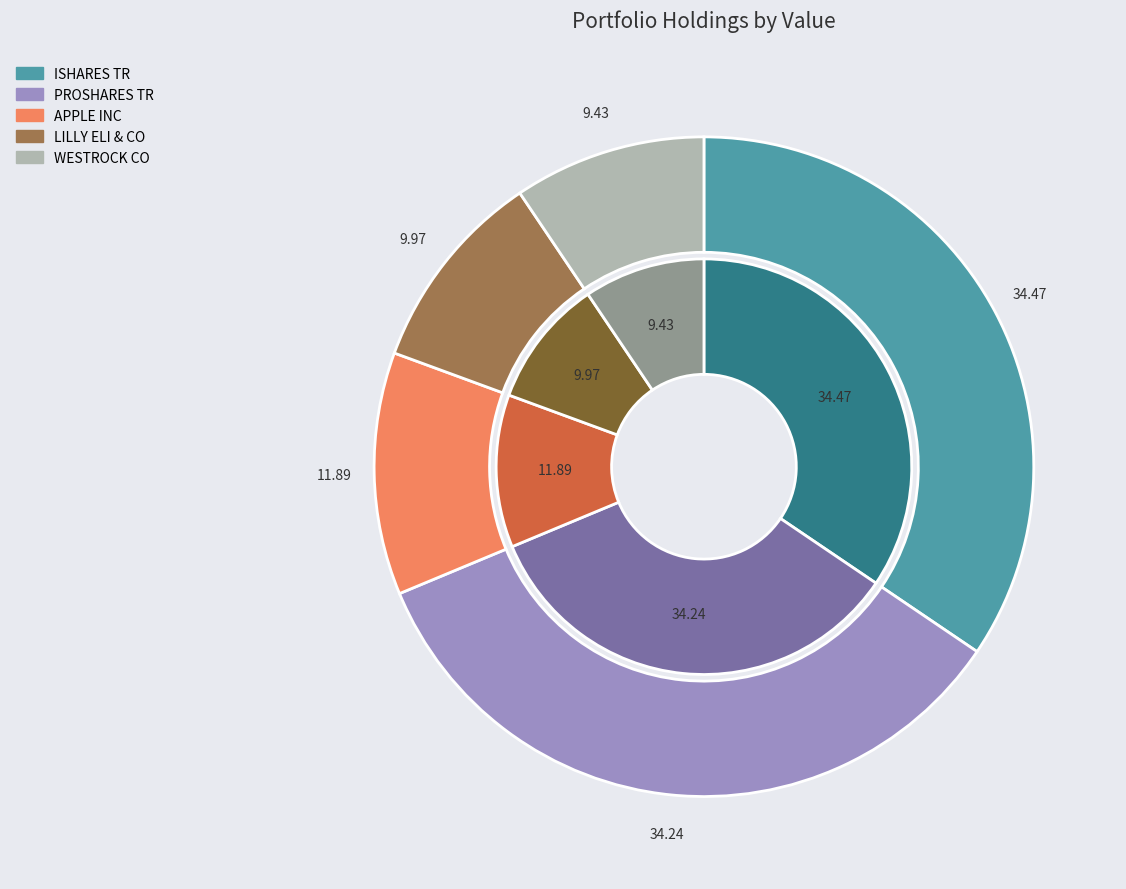

How many segments does this pie chart have?

5